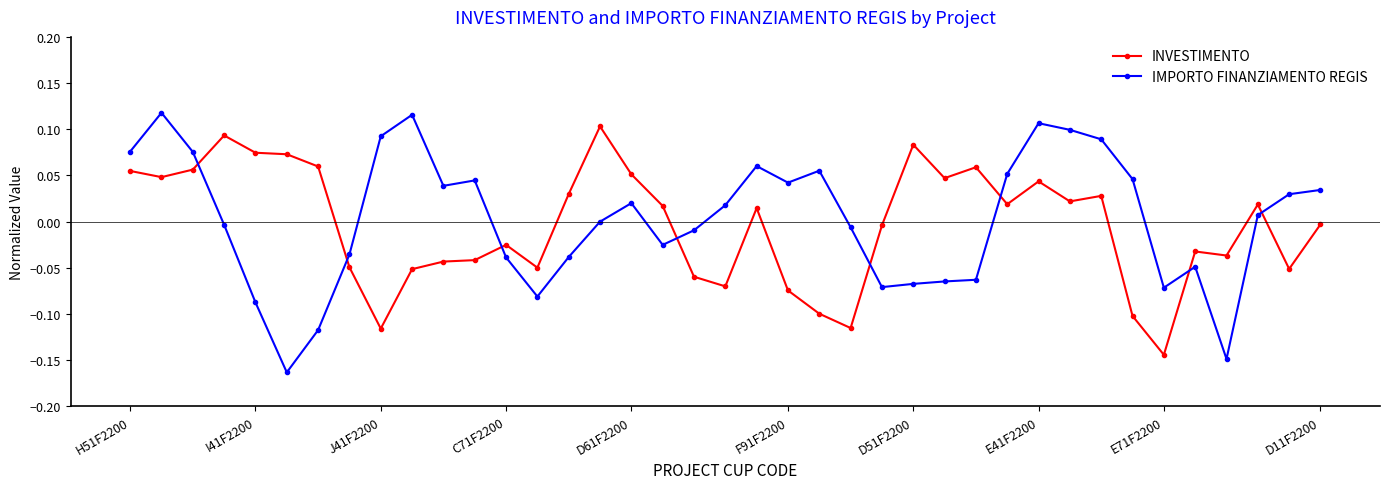

In INVESTIMENTO, how many points are higher than both neighbors (excluding endpoints)?

10